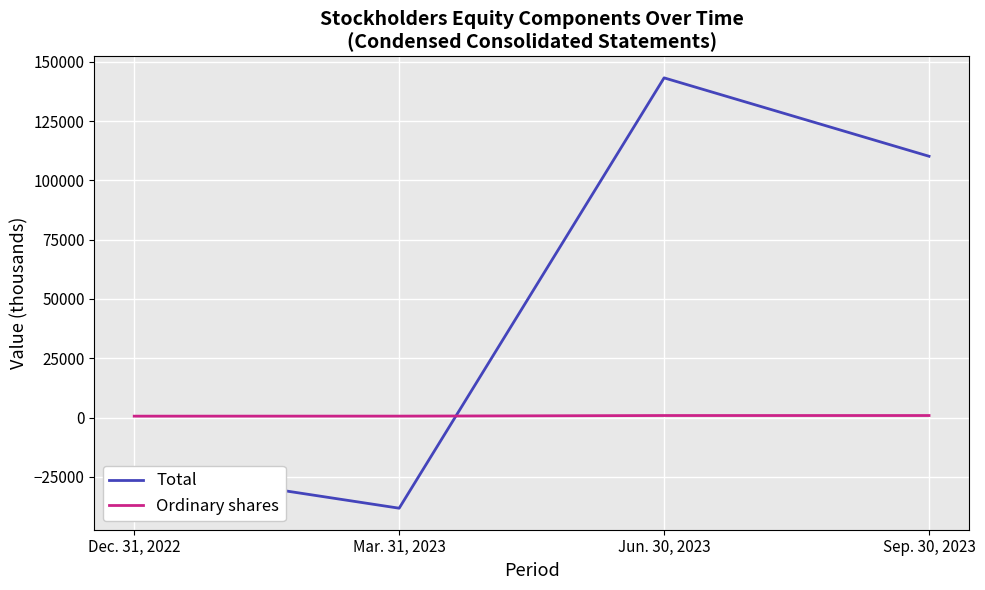

Does the chart have visible grid lines?

Yes